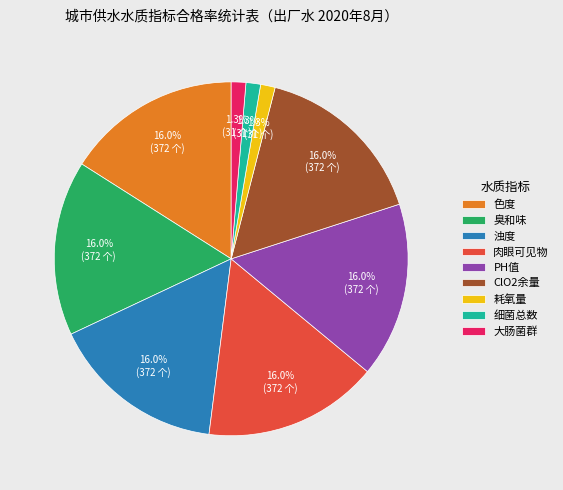

To the nearest percent, what is the combined percentage of 臭和味 and ClO2余量?

32%